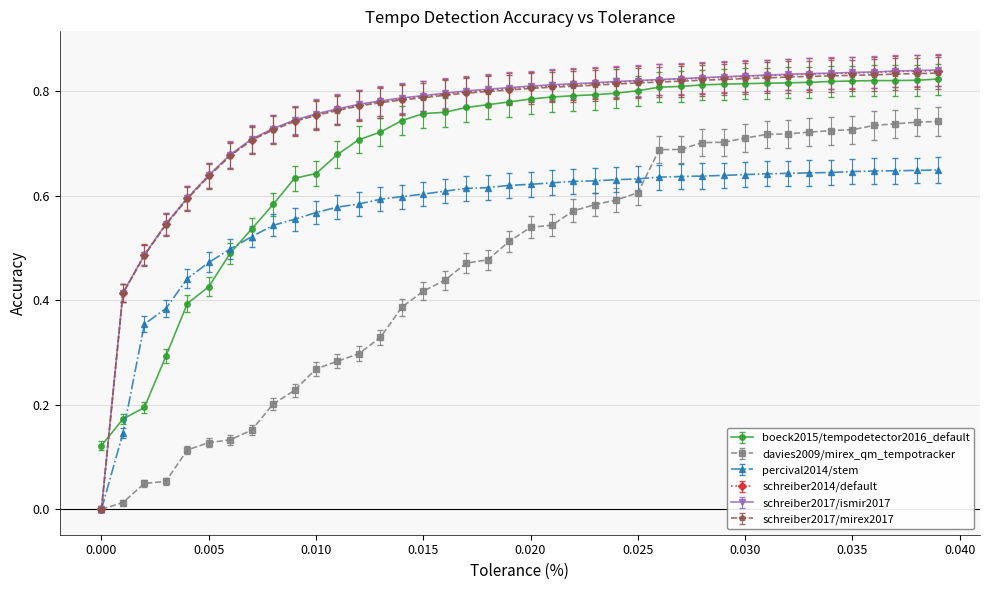

Which series has the largest range (max minus min)?

schreiber2017/ismir2017